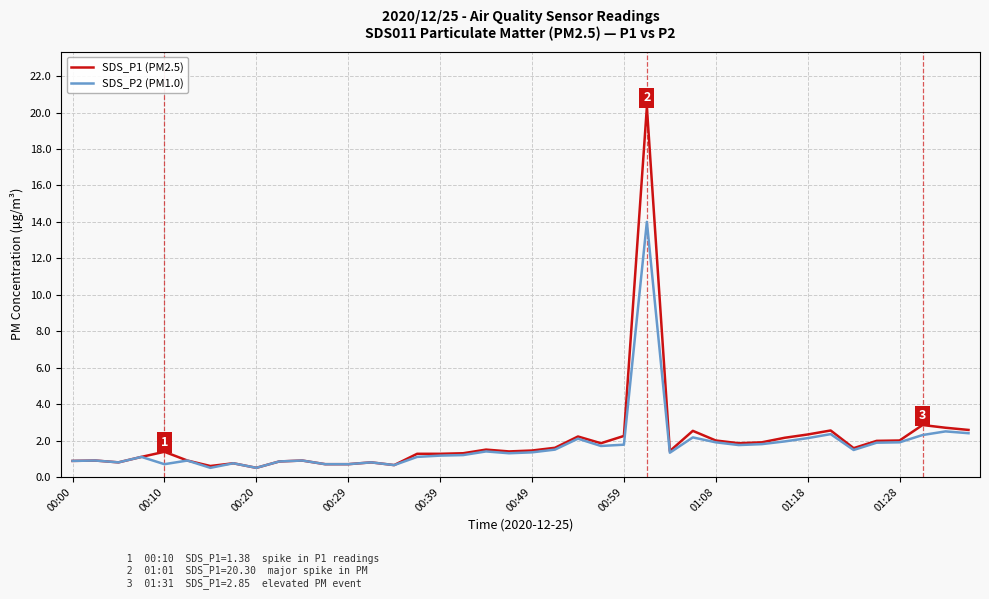

What is the maximum value shown in the chart?

20.3